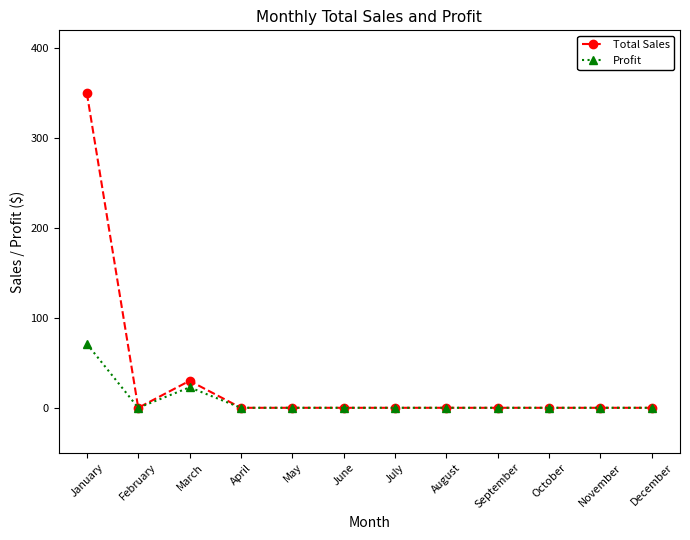

Reading right to left, list all the values displayed in this chart.

Total Sales: December=0.0	November=0.0	October=0.0	September=0.0	August=0.0	July=0.0	June=0.0	May=0.0	April=0.0	March=30.0	February=0.0	January=350.0
Profit: December=0.0	November=0.0	October=0.0	September=0.0	August=0.0	July=0.0	June=0.0	May=0.0	April=0.0	March=22.8	February=0.0	January=71.1